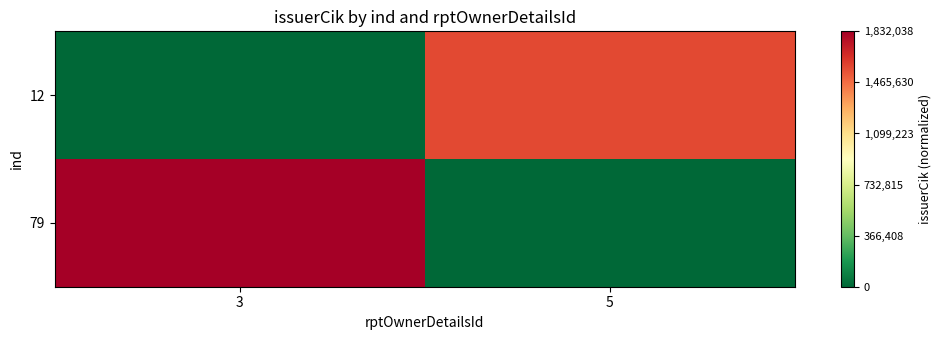

Reading left to right, transcribe all the data shown in this chart.

12: 3=0.0	5=0.9
79: 3=1.0	5=0.0